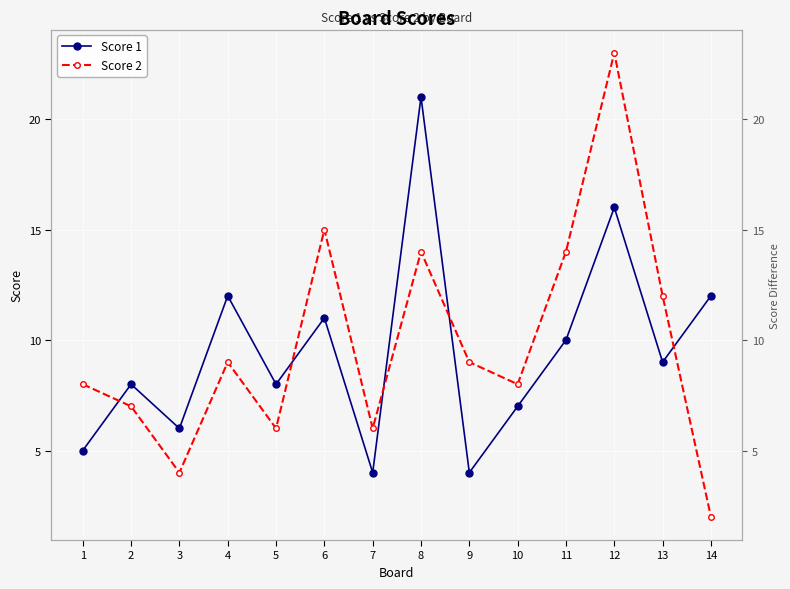

Reading right to left, what are all the values shown in this chart?

Score 1: 12	9	16	10	7	4	21	4	11	8	12	6	8	5
Score 2: 2	12	23	14	8	9	14	6	15	6	9	4	7	8